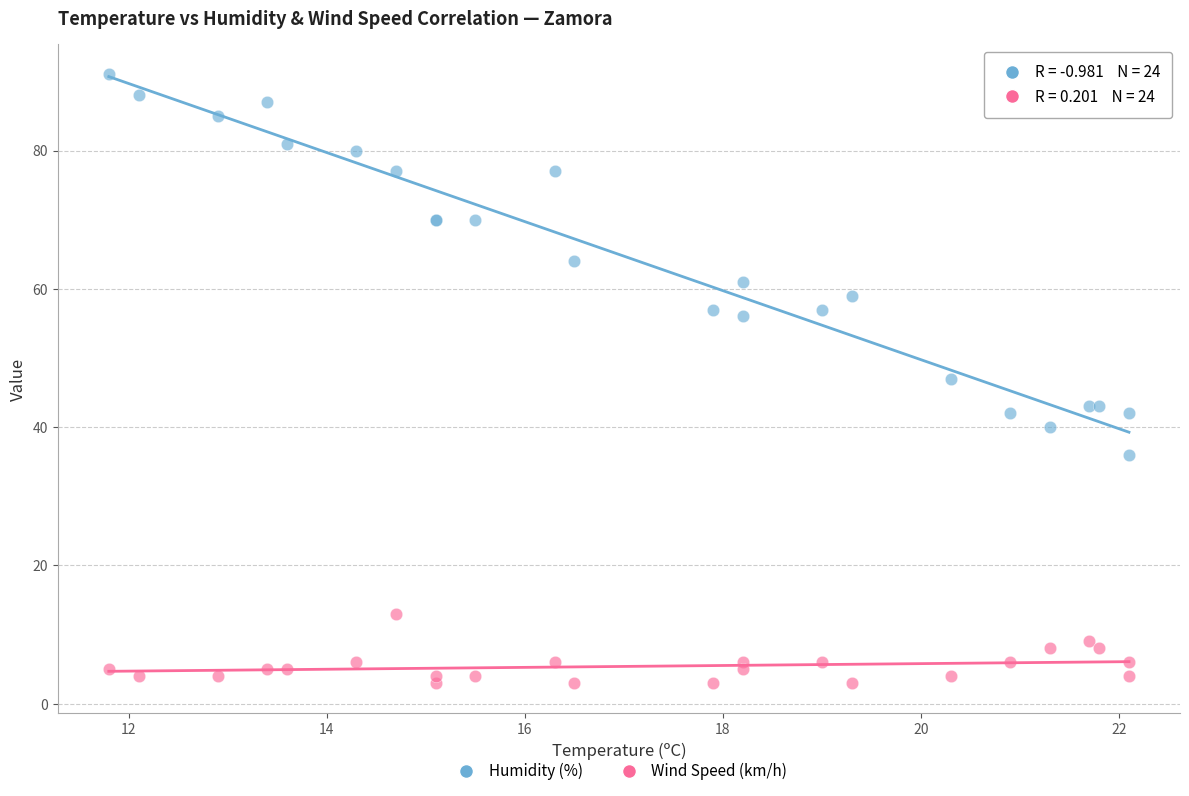

Which series contains the lowest Y value?

Wind Speed (km/h)